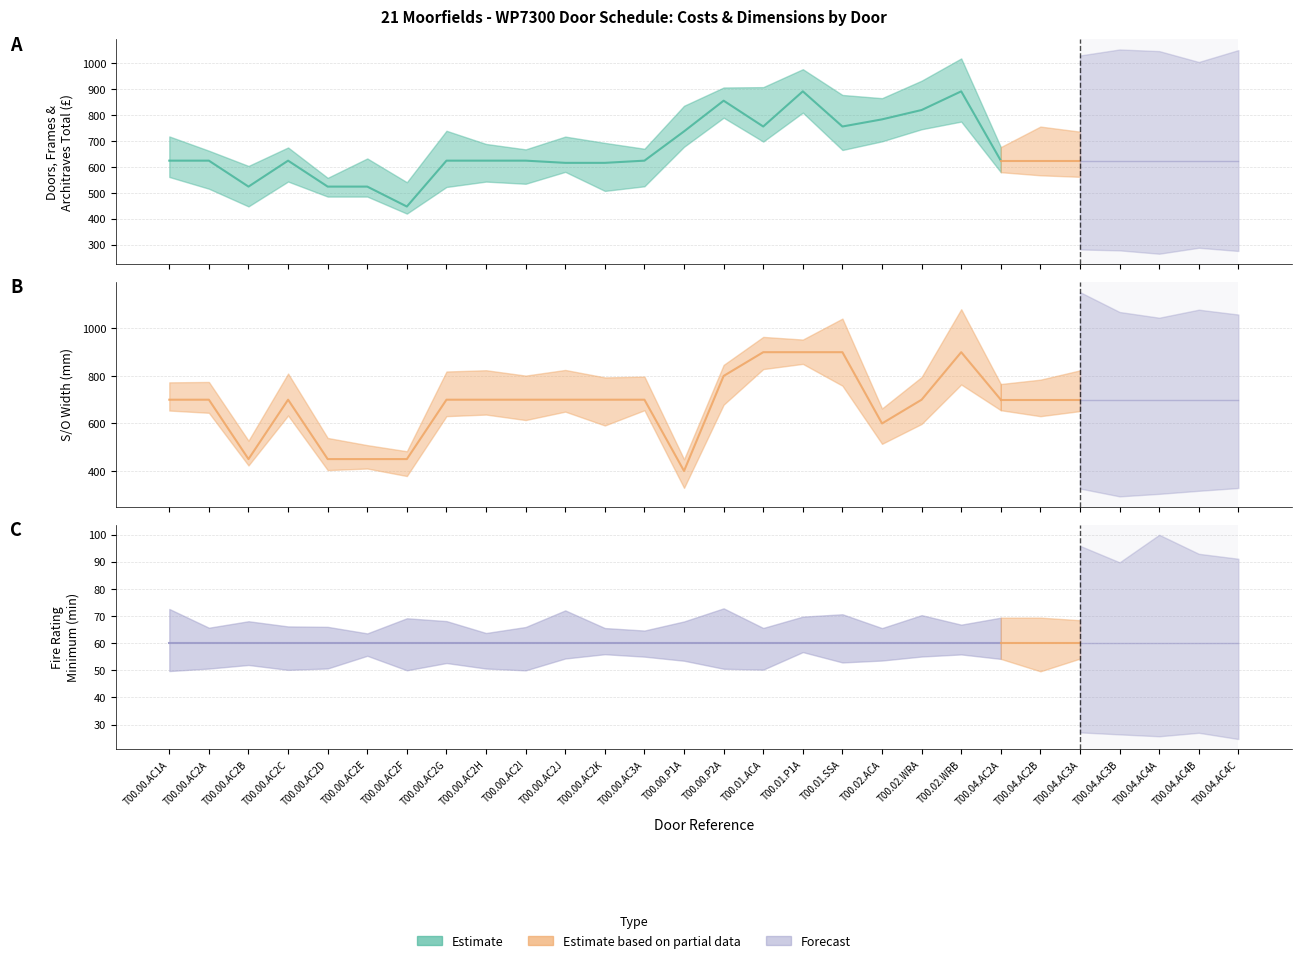

At which label does Doors Frames Architraves Total first exceed 624?

T00.00.AC1A